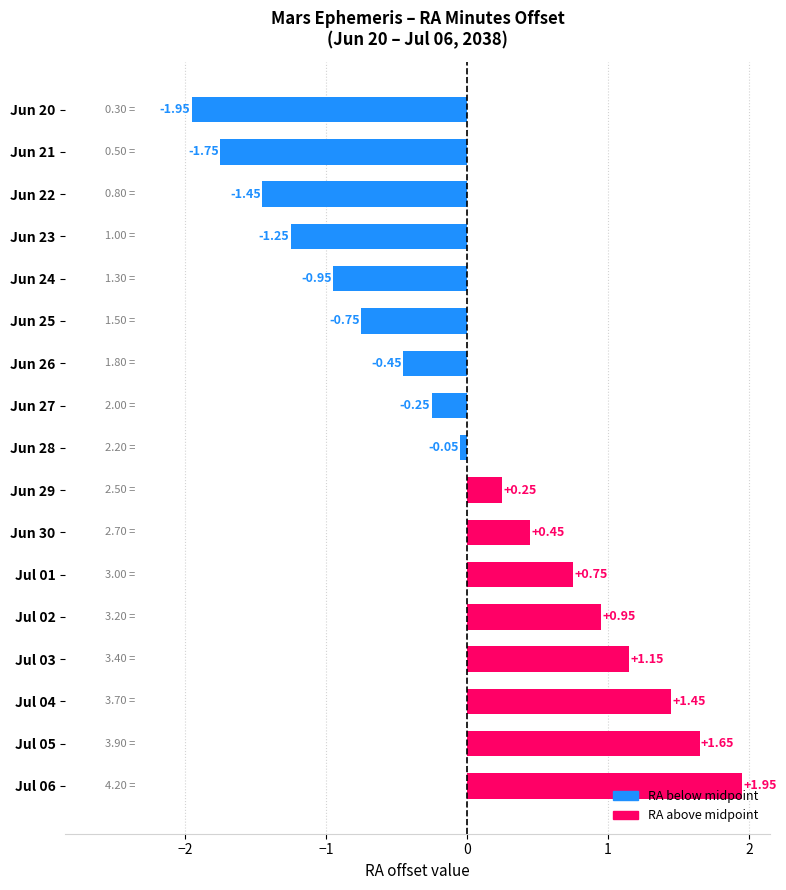

List the labels in order of value, largest first.

Jul 06, Jul 05, Jul 04, Jul 03, Jul 02, Jul 01, Jun 30, Jun 29, Jun 28, Jun 27, Jun 26, Jun 25, Jun 24, Jun 23, Jun 22, Jun 21, Jun 20